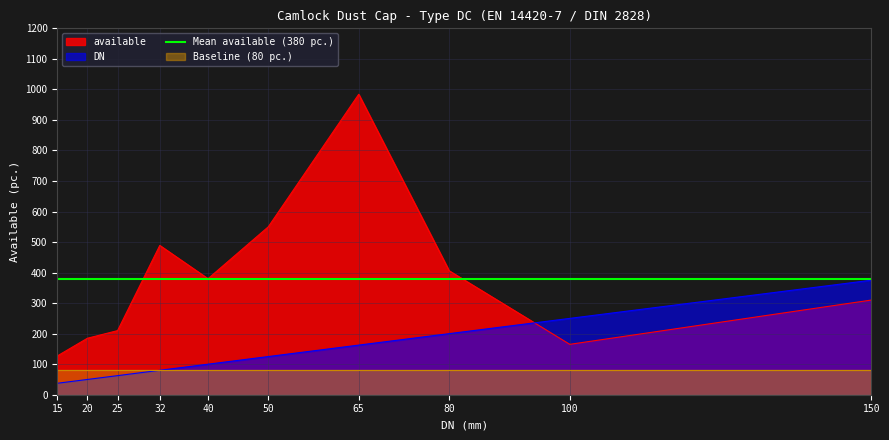

How many intersections are there between DN and available?

1